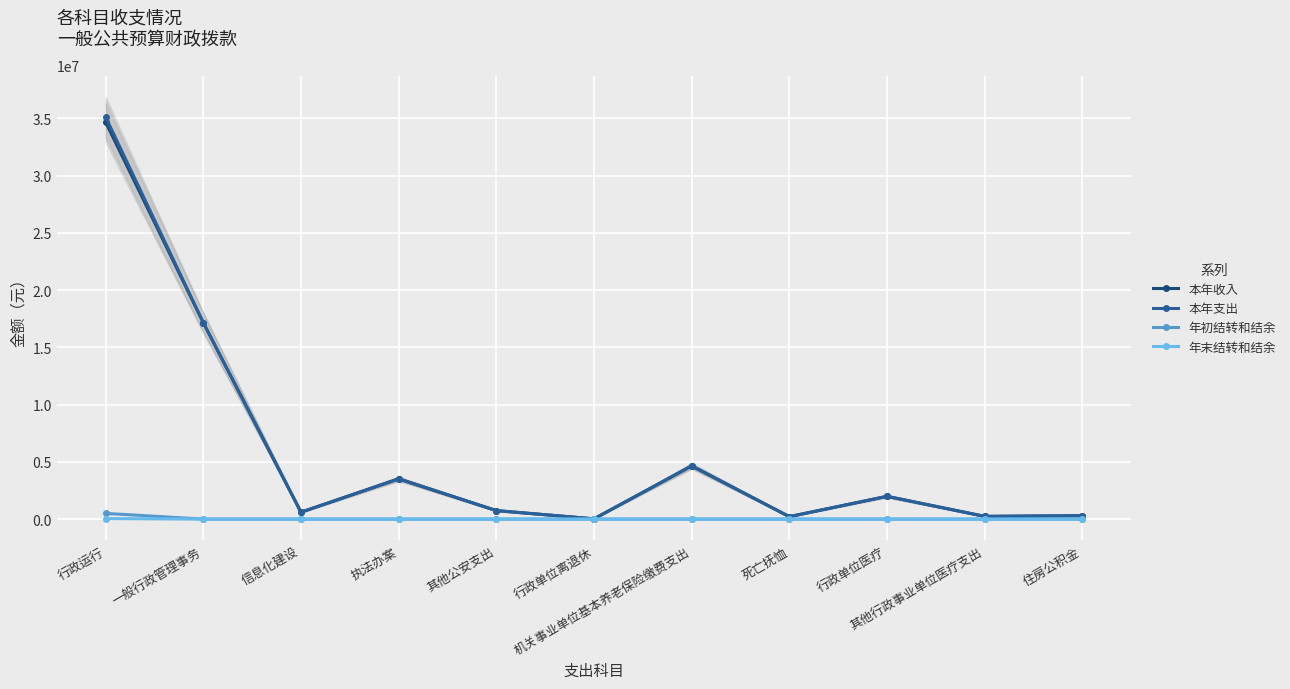

How many values in the 年末结转和结余 series exceed 0?

2